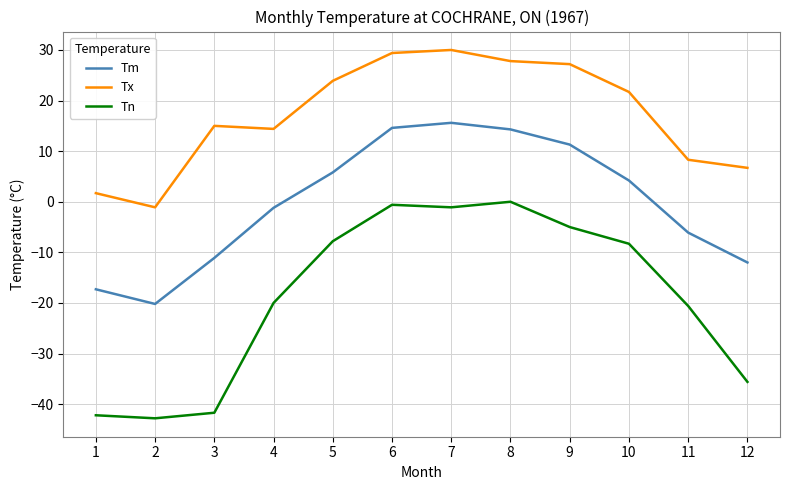

The value of Tm at 2 is -26.3. True or false?

False